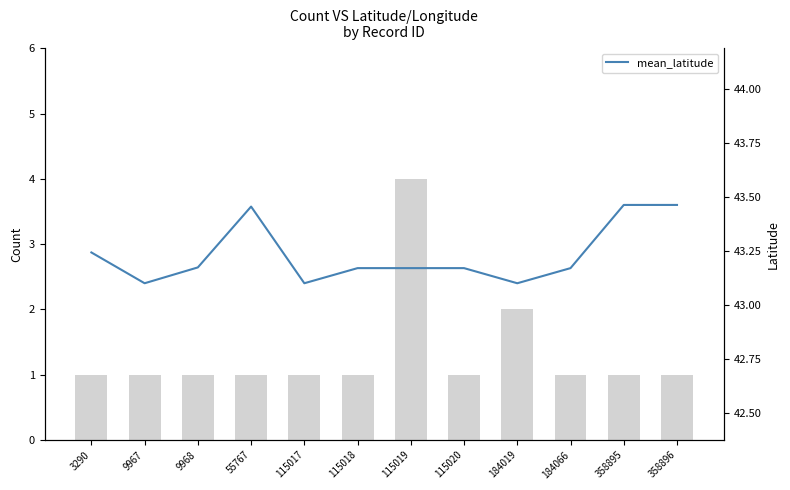

Reading left to right, what are all the values shown in this chart?

Count: 3290=1.0	9967=1.0	9968=1.0	55767=1.0	115017=1.0	115018=1.0	115019=4.0	115020=1.0	184019=2.0	184066=1.0	358895=1.0	358896=1.0
mean_latitude: 3290=43.2	9967=43.1	9968=43.2	55767=43.5	115017=43.1	115018=43.2	115019=43.2	115020=43.2	184019=43.1	184066=43.2	358895=43.5	358896=43.5